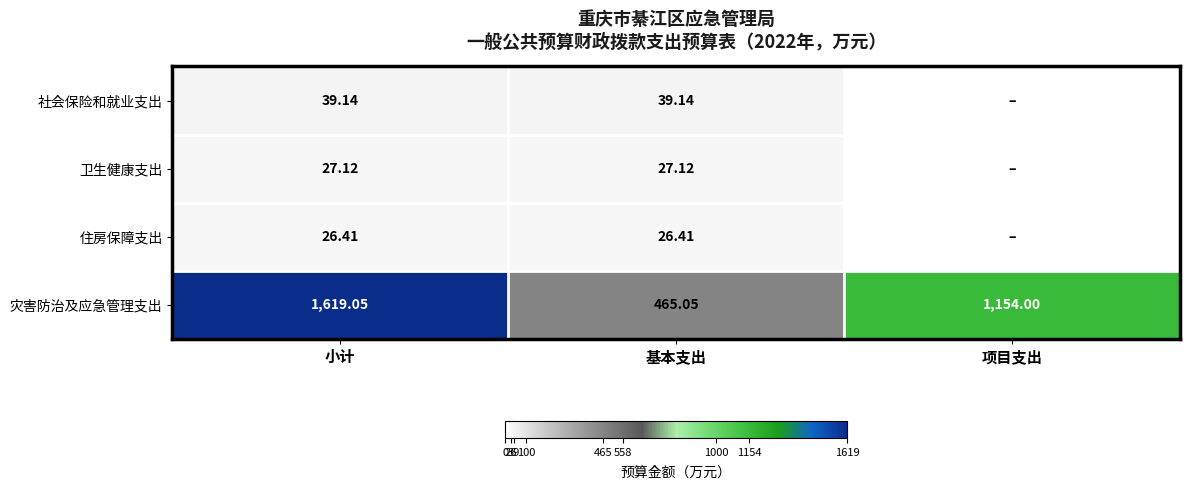

How many data points does each series have?

3